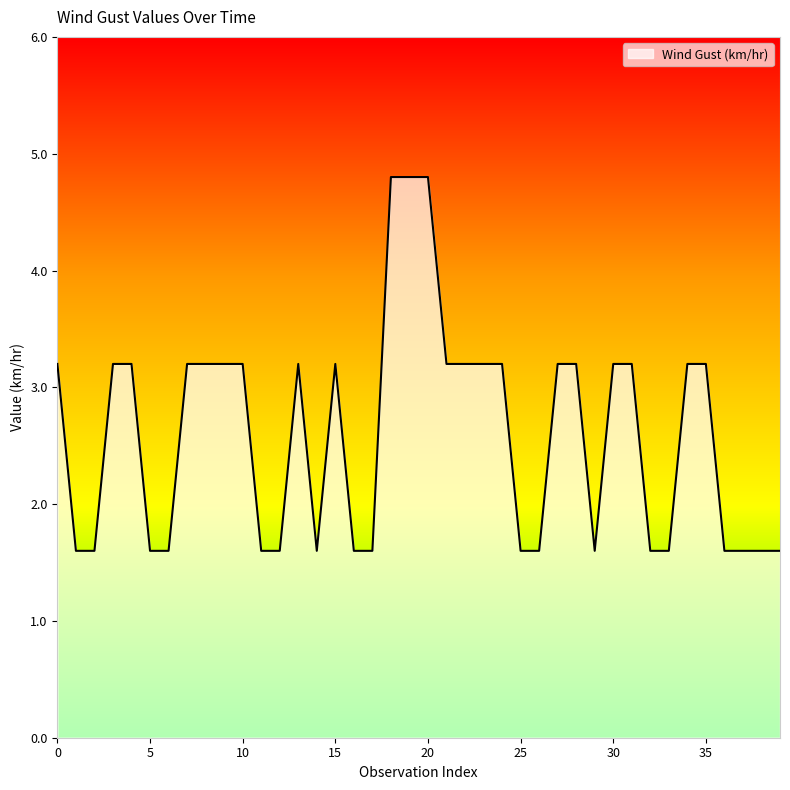

What is the difference between the maximum and minimum values?

3.2